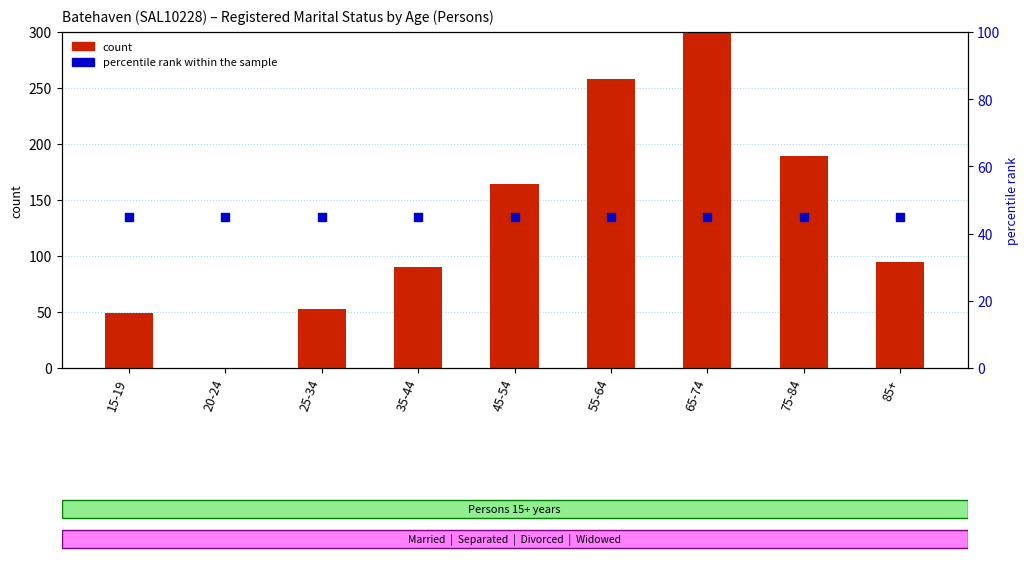

Is the value of count at 25-34 greater than the value of percentile rank within the sample at 25-34?

Yes